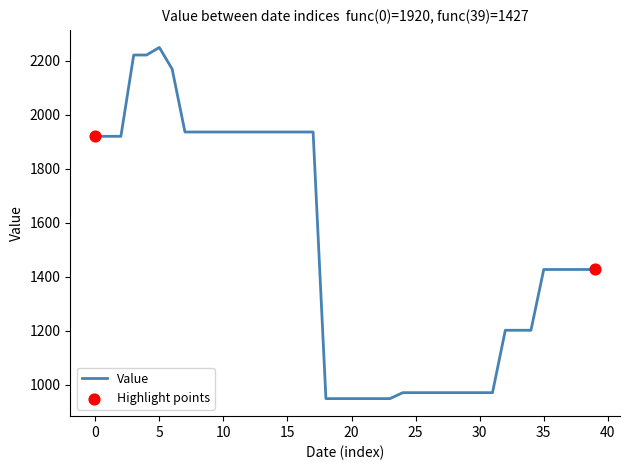

What is the difference between the maximum and minimum values?

1300